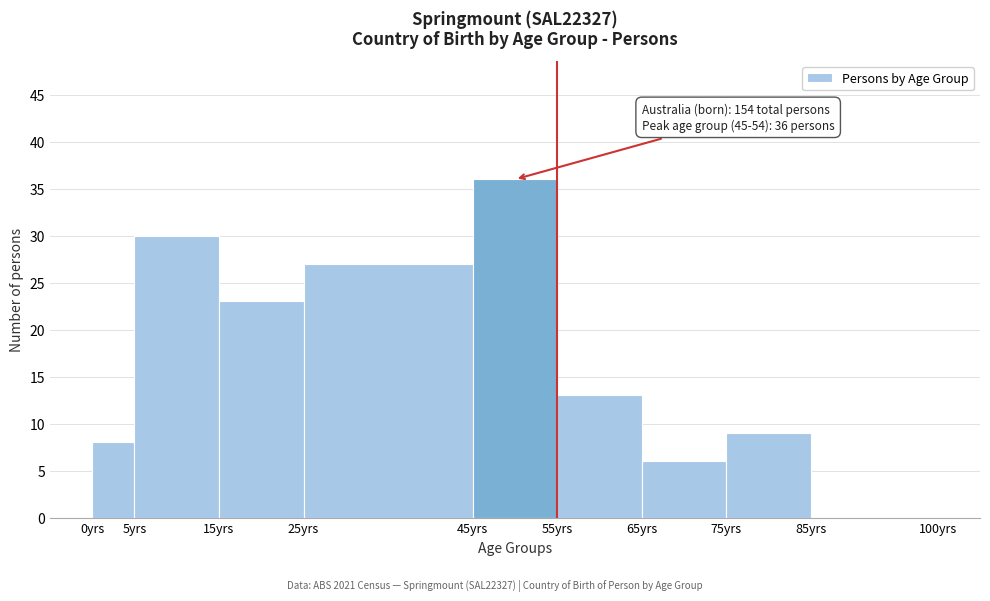

Which range on the x-axis has the tallest bar?

45 to 55